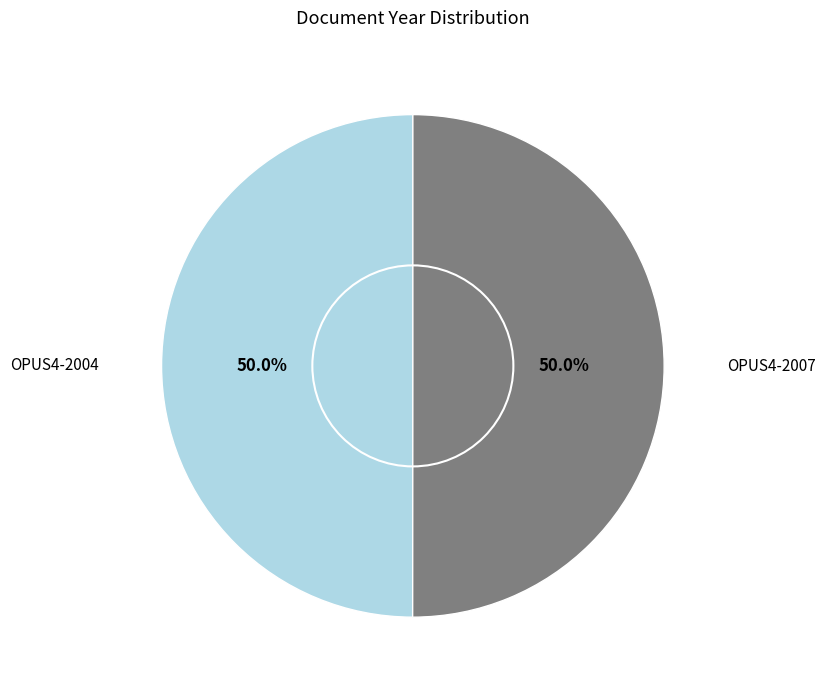

The OPUS4-2007 slice represents 50% of the pie. True or false?

True